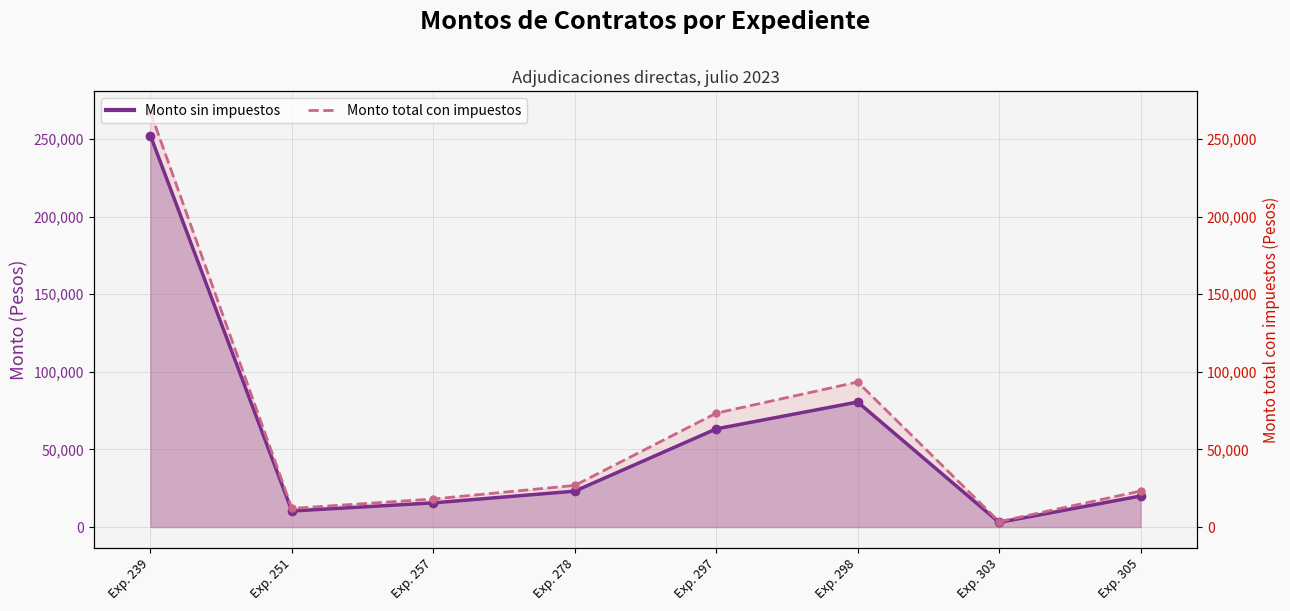

True or false: Monto sin impuestos has a value of 20000.0 at Exp. 305.

True